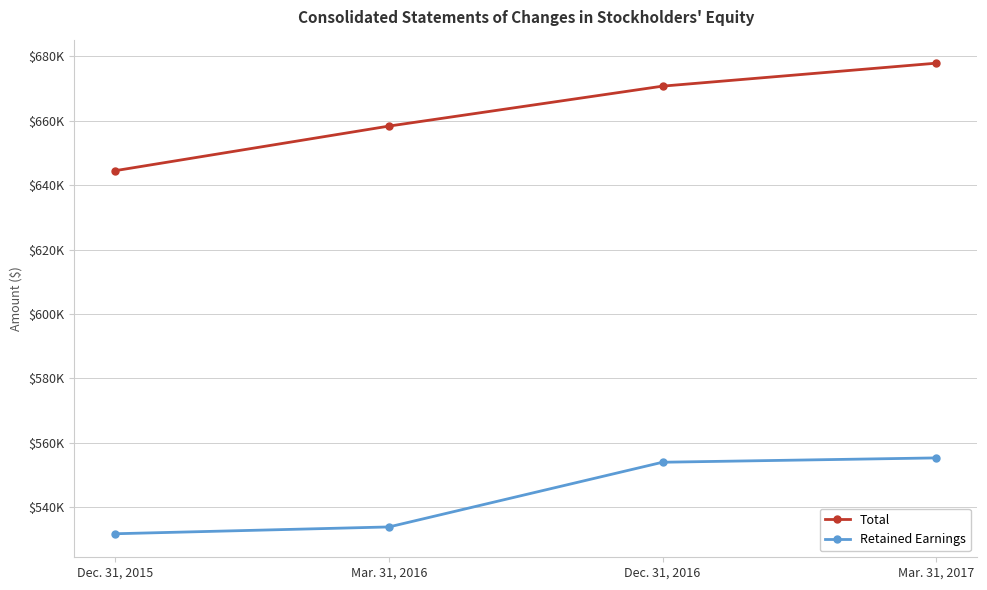

At which label does Total reach its peak?

Mar. 31, 2017